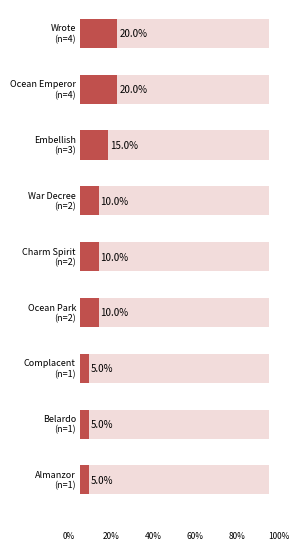

Reading right to left, transcribe all the data shown in this chart.

Almanzor=1	Belardo=1	Complacent=1	Ocean Park=2	Charm Spirit=2	War Decree=2	Embellish=3	Ocean Emperor=4	Wrote=4